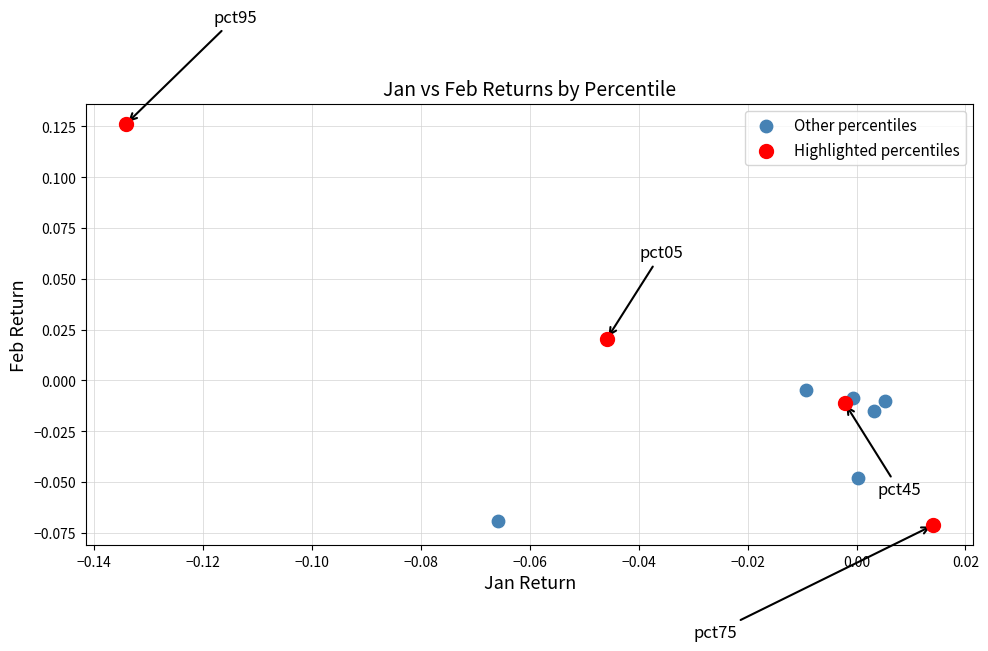

Which series reaches the maximum Y coordinate?

Highlighted percentiles